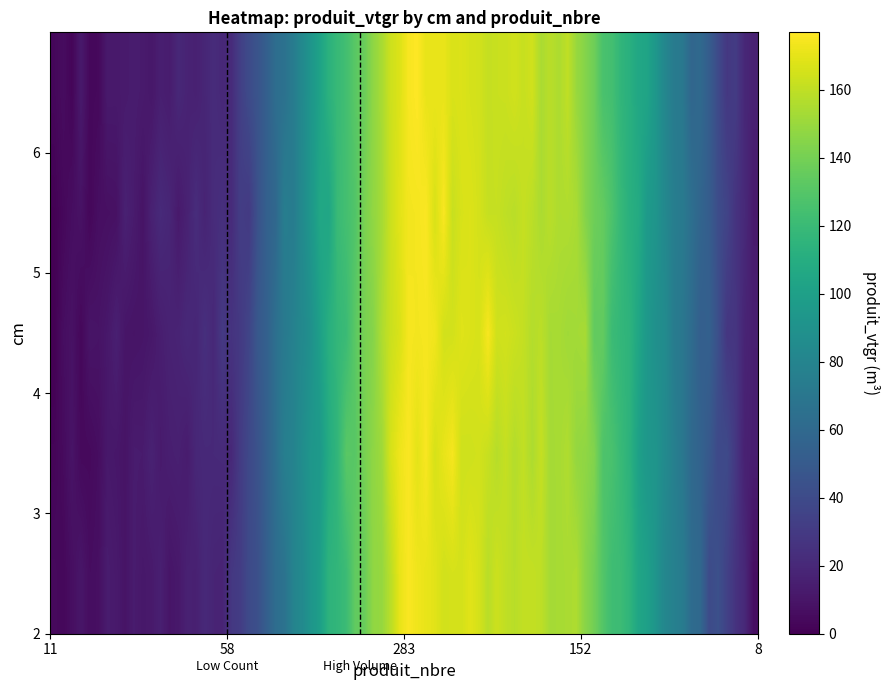

Reading left to right, transcribe all the data shown in this chart.

2: 11=2.9	58=22.4	283=174.0	152=152.0	8=12.7
3: 11=2.9	58=22.4	283=174.0	152=152.0	8=12.7
4: 11=2.9	58=22.4	283=174.0	152=152.0	8=12.7
5: 11=2.9	58=22.4	283=174.0	152=152.0	8=12.7
6: 11=2.9	58=22.4	283=174.0	152=152.0	8=12.7